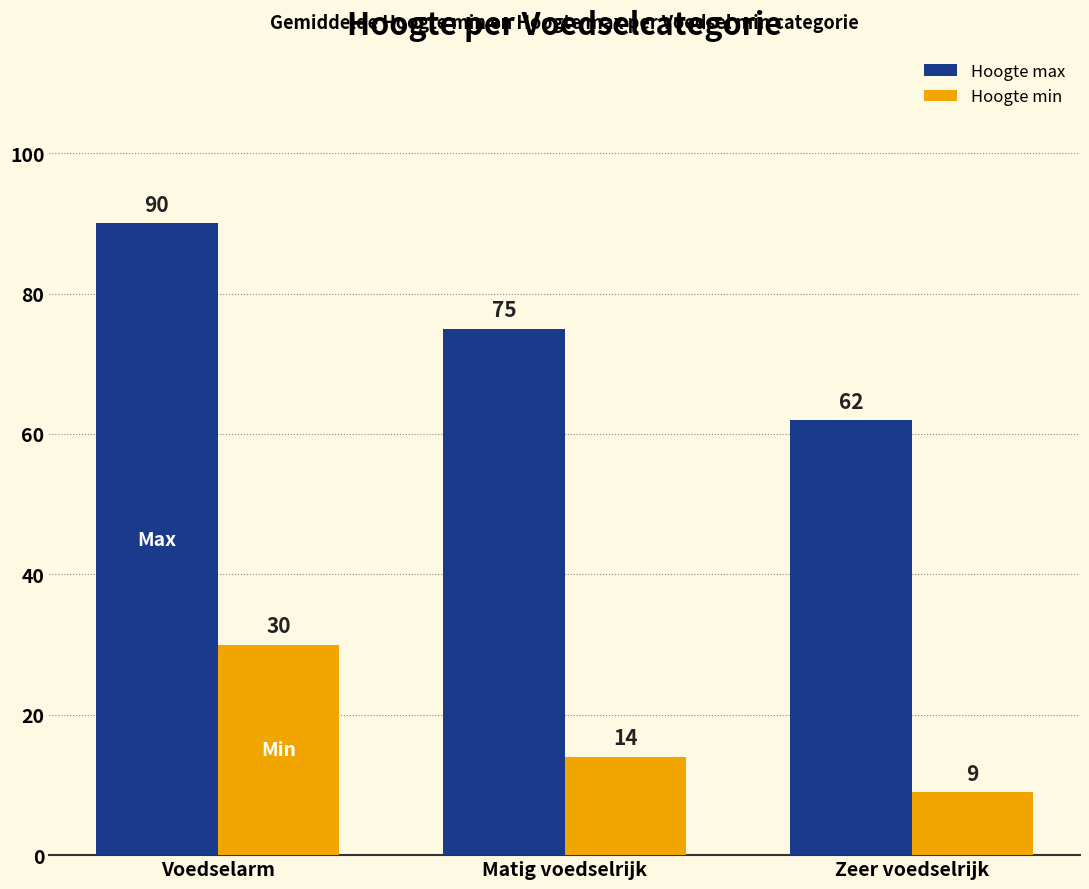

List the series in order of their peak value, highest first.

Hoogte max, Hoogte min